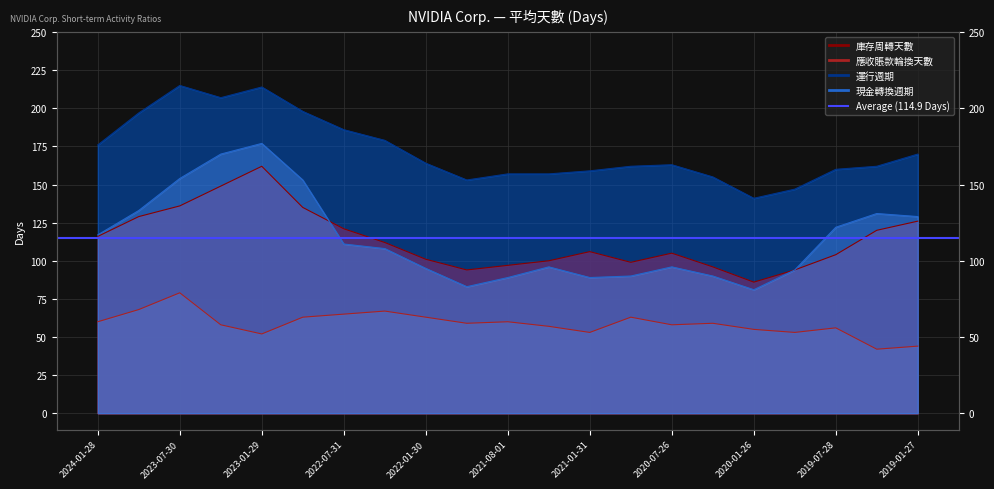

What is the label of the 1st point from the right?

2019-01-27